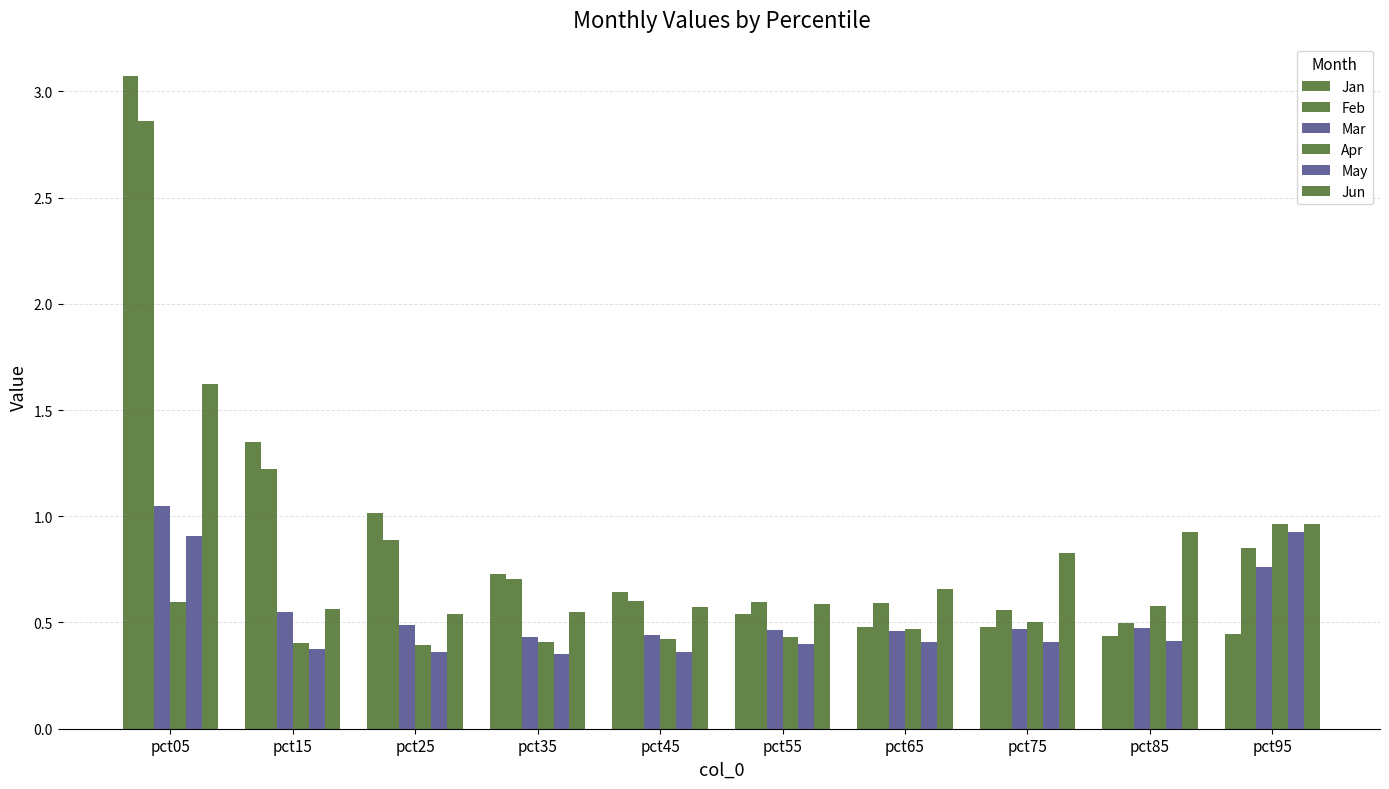

What is the sum of all Jan values?

9.2